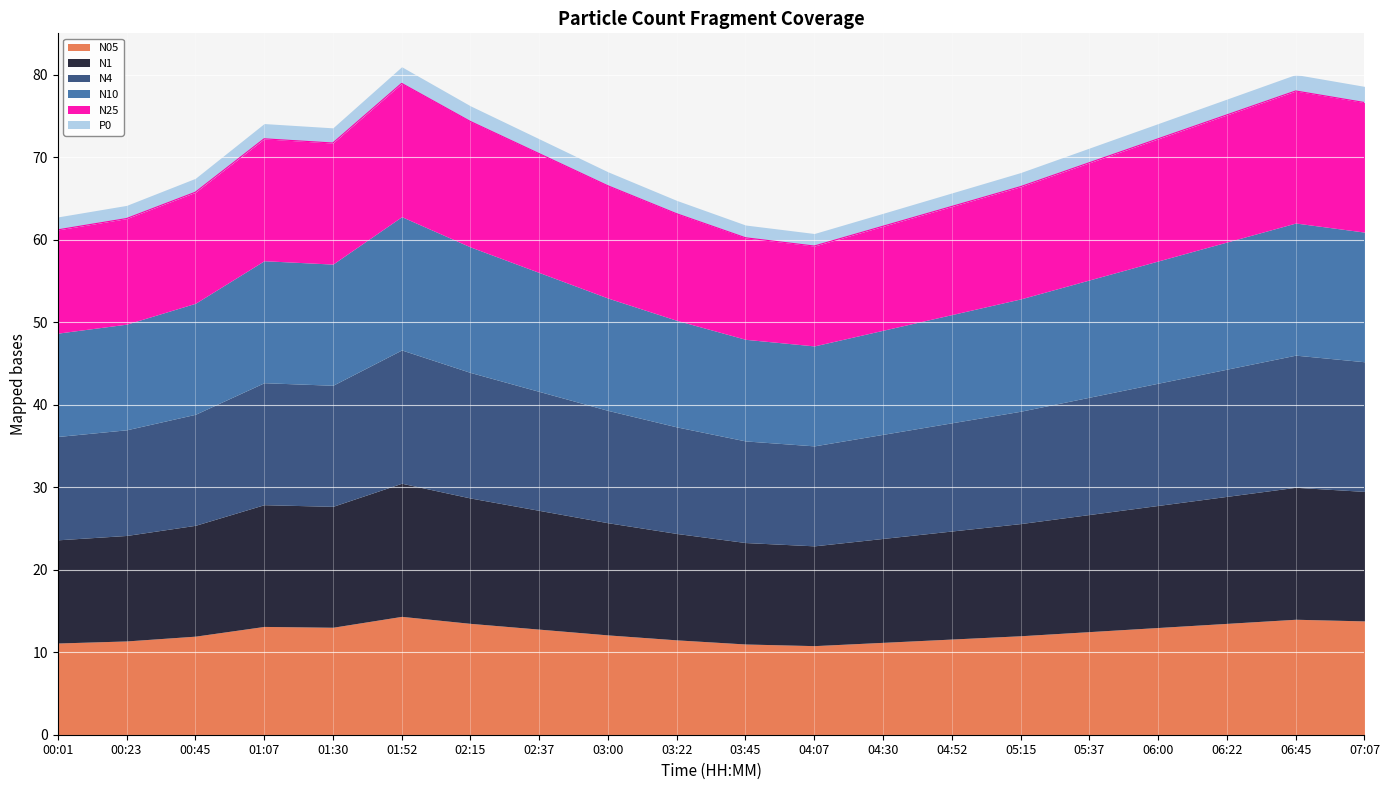

True or false: P0 and N25 cross at least once.

False